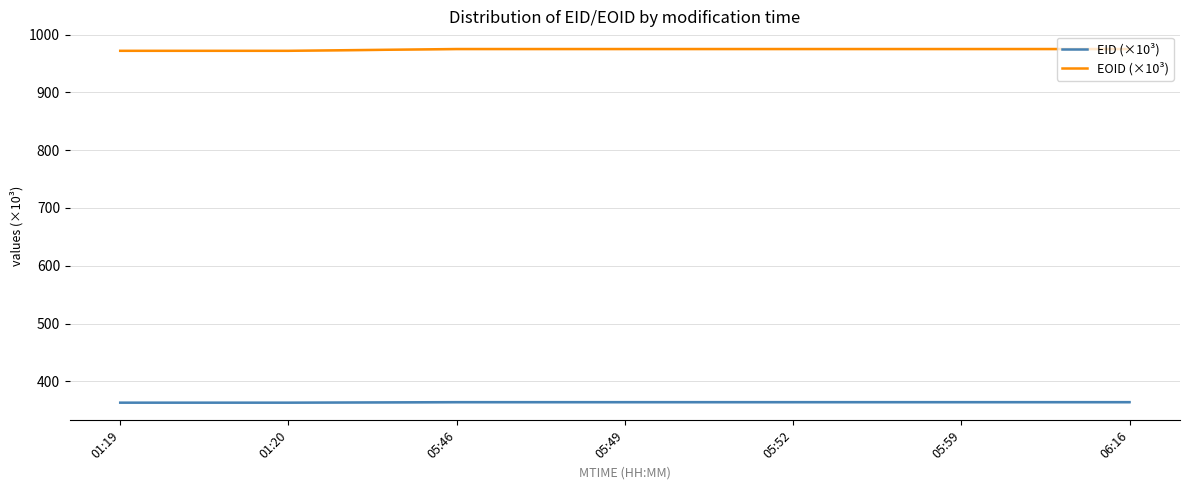

True or false: EID (×10³) has more than 0 points higher than both neighbors.

False